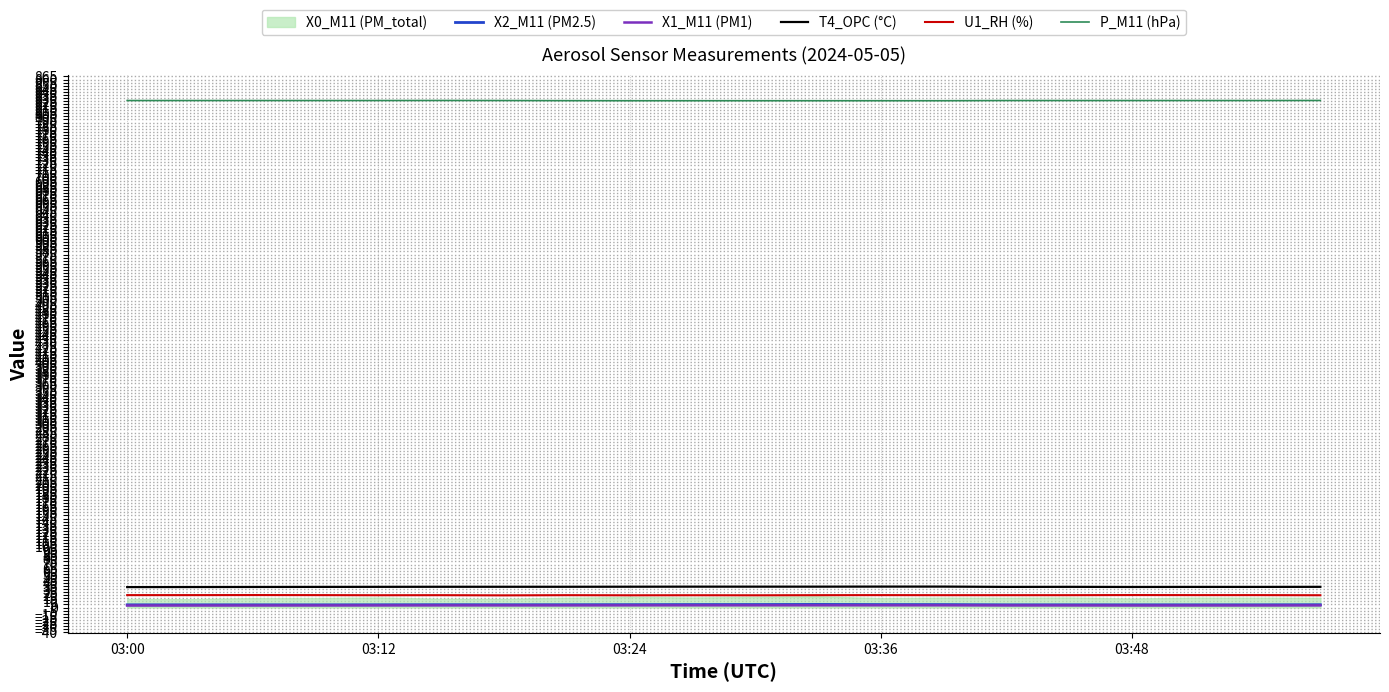

The value of T4_OPC (°C) at 03:24 is 33.9. True or false?

True